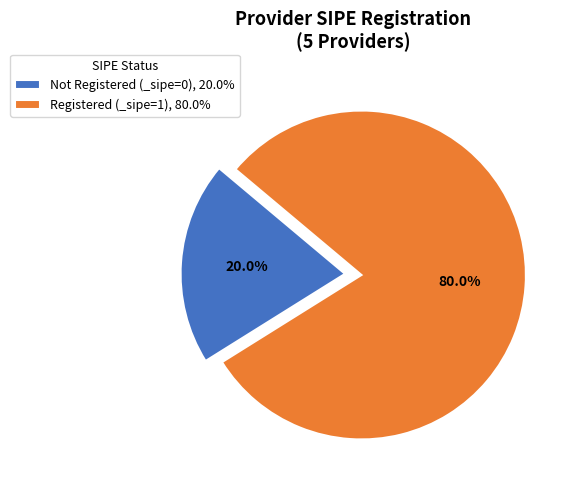

Between Registered (_sipe=1), 80.0% and Not Registered (_sipe=0), 20.0%, which is larger?

Registered (_sipe=1), 80.0%